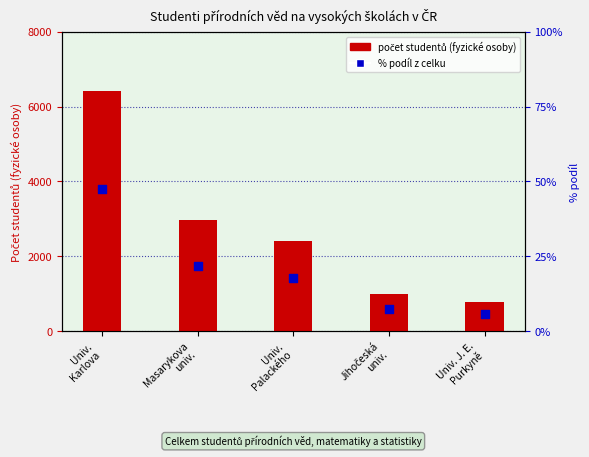

At which category is the sum across all series the highest?

Univ.
Karlova